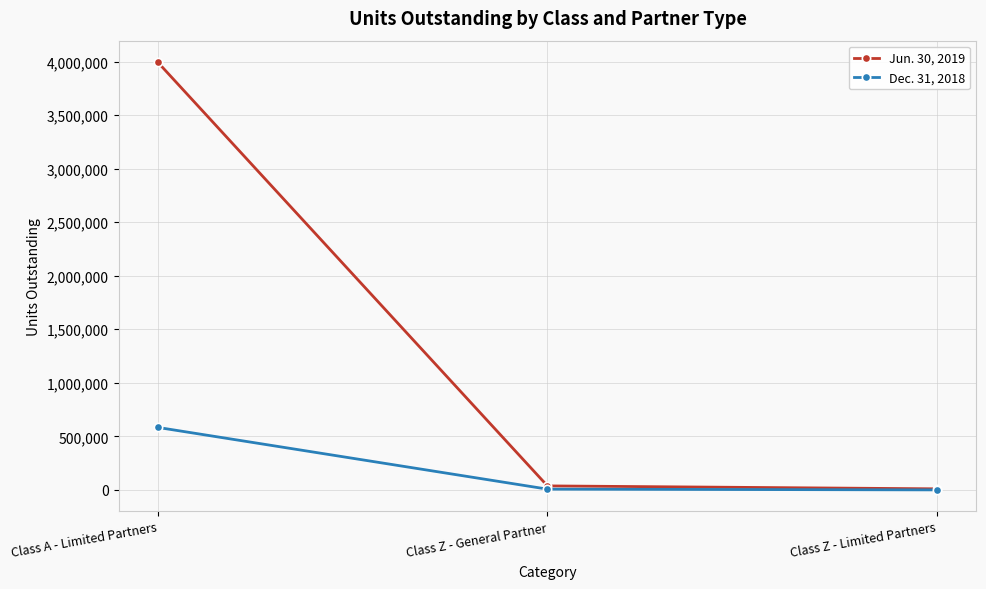

True or false: Jun. 30, 2019 has a value of 9856.8 at Class Z - Limited Partners.

True